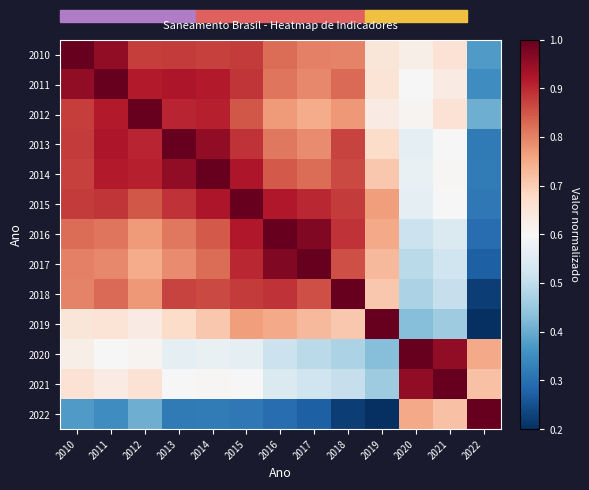

At which category is the sum across all series the highest?

2015